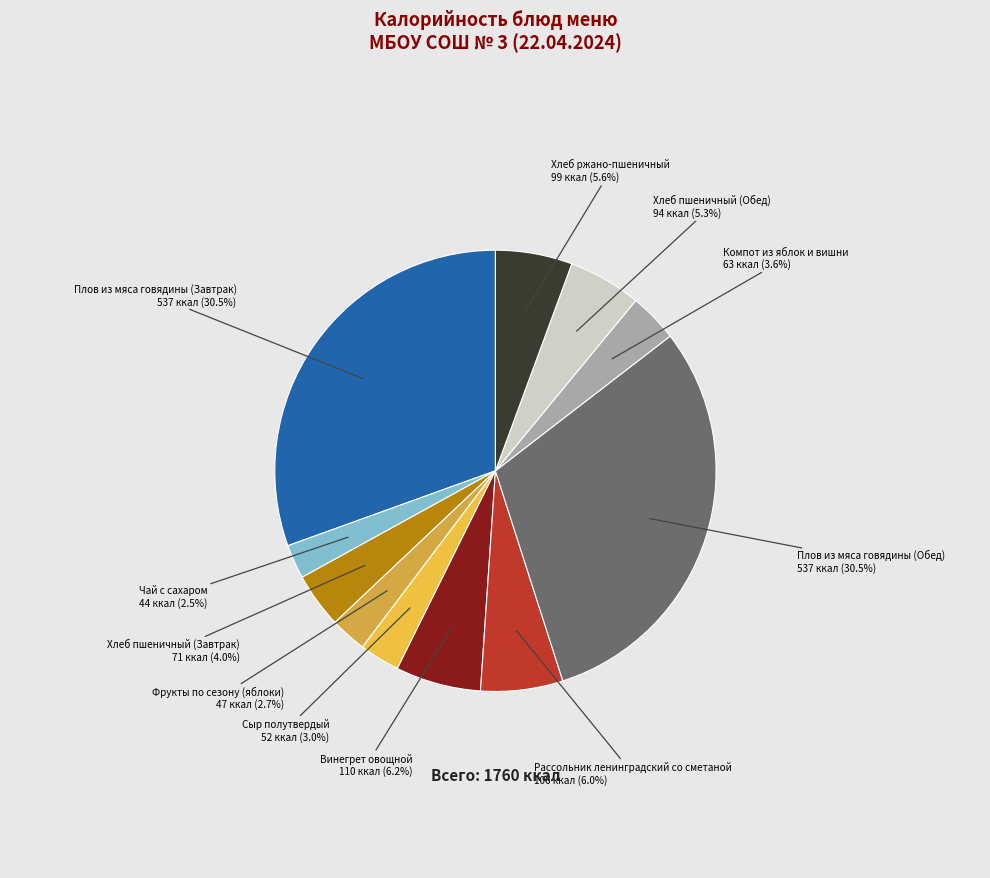

How many slices are in this pie chart?

11